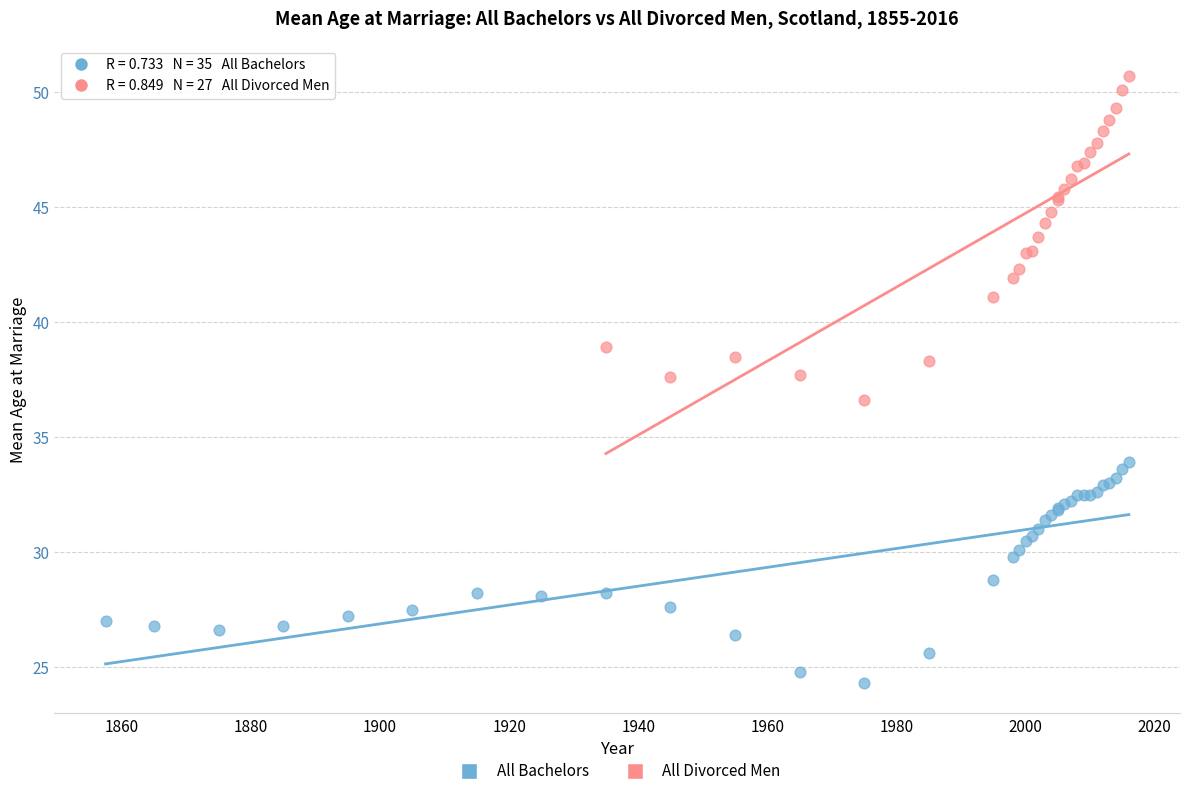

Which series reaches the minimum Y coordinate?

All Bachelors